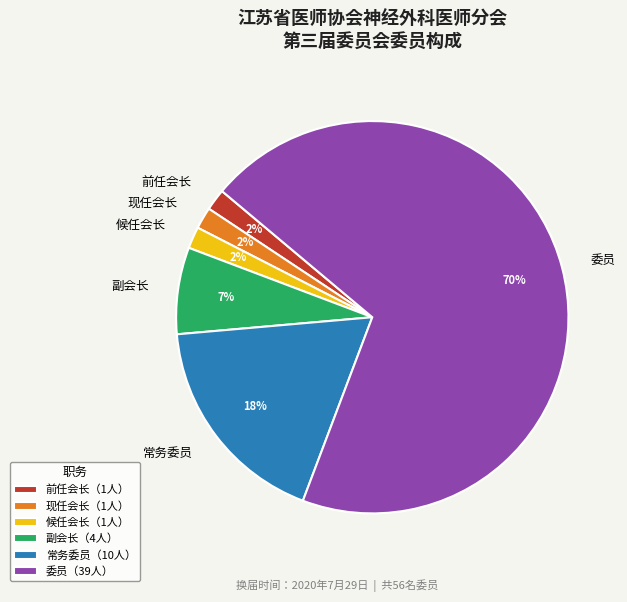

Which has a higher value, 委员 or 常务委员?

委员